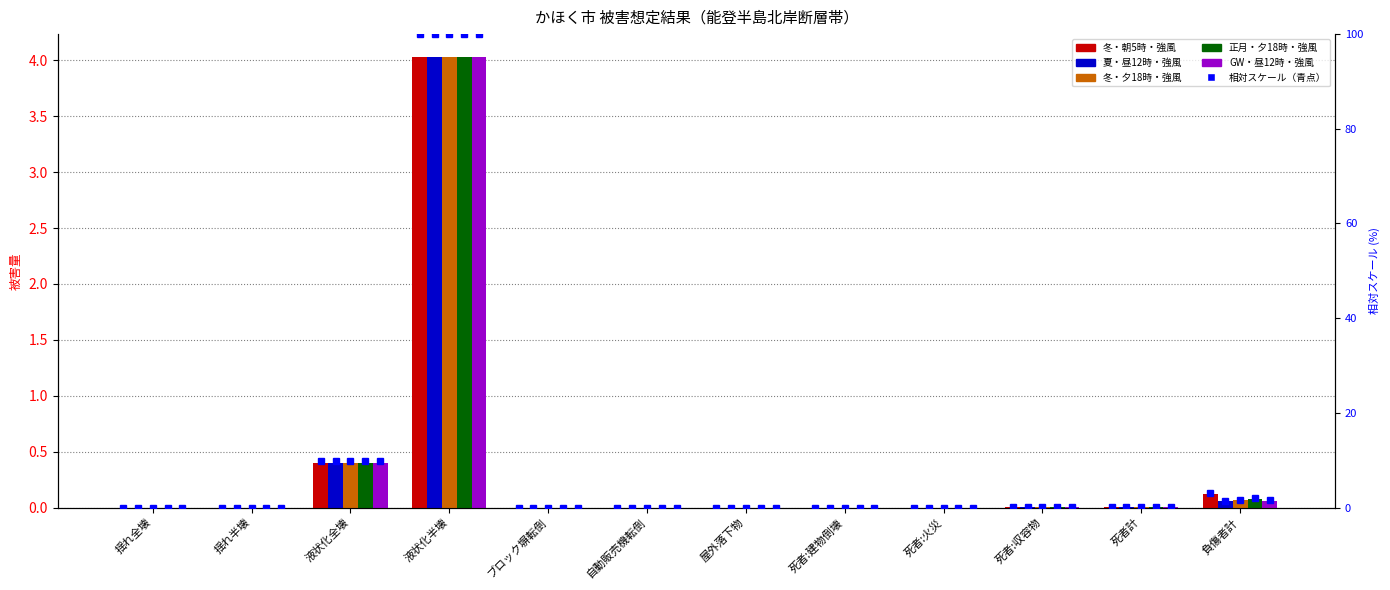

Rank the categories by 正月・夕18時・強風 value from highest to lowest.

液状化半壊, 液状化全壊, 負傷者計, 死者計, 死者:収容物, 死者:火災, 揺れ全壊, 揺れ半壊, ブロック塀転倒, 自動販売機転倒, 屋外落下物, 死者:建物倒壊